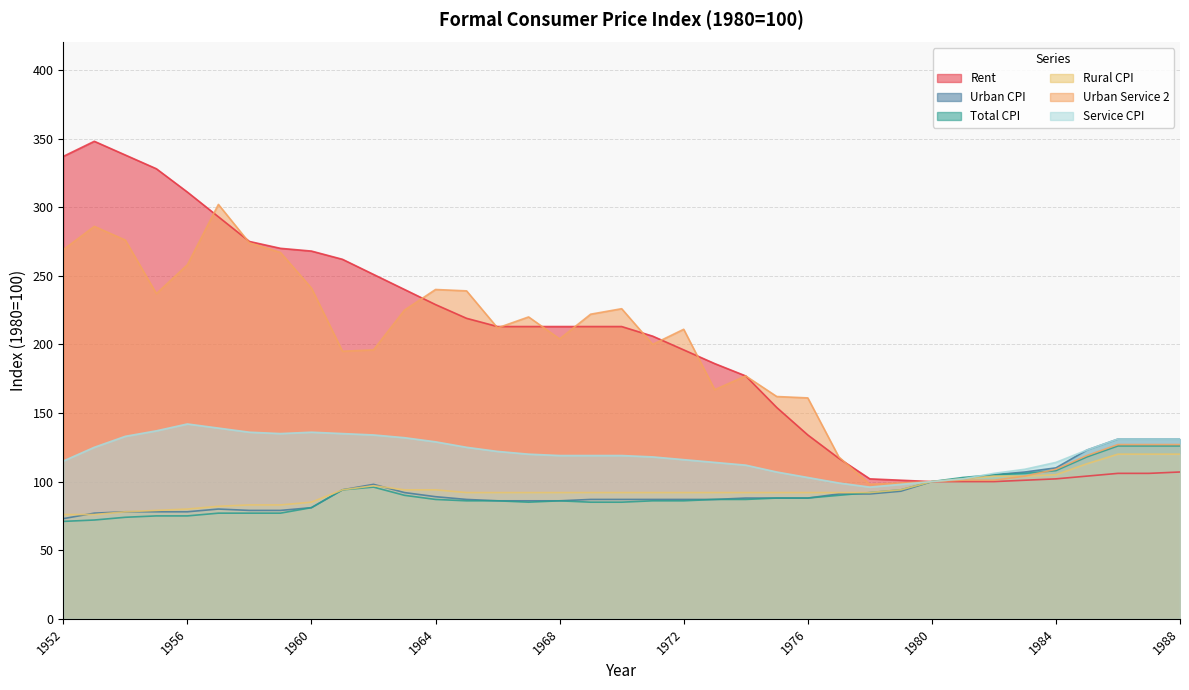

The Total CPI series shows 124 at 1954. True or false?

False